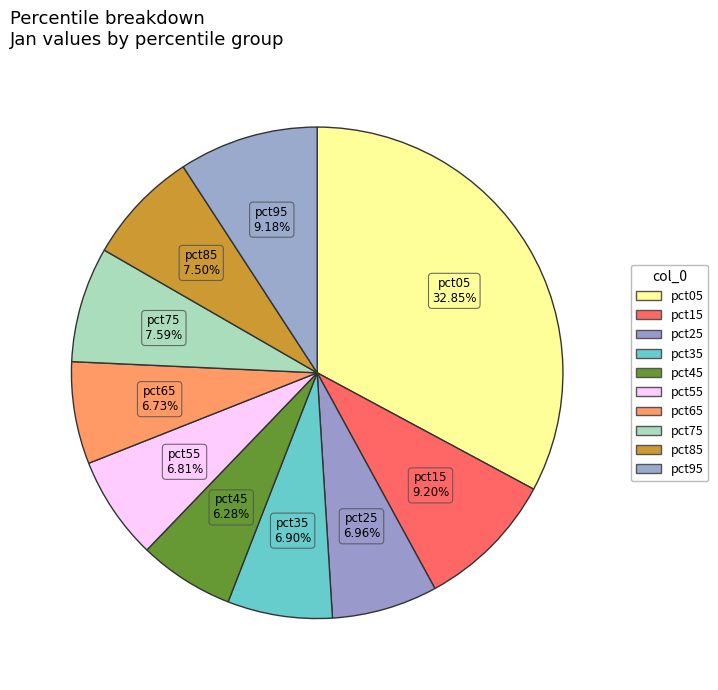

Between pct95 and pct35, which is larger?

pct95